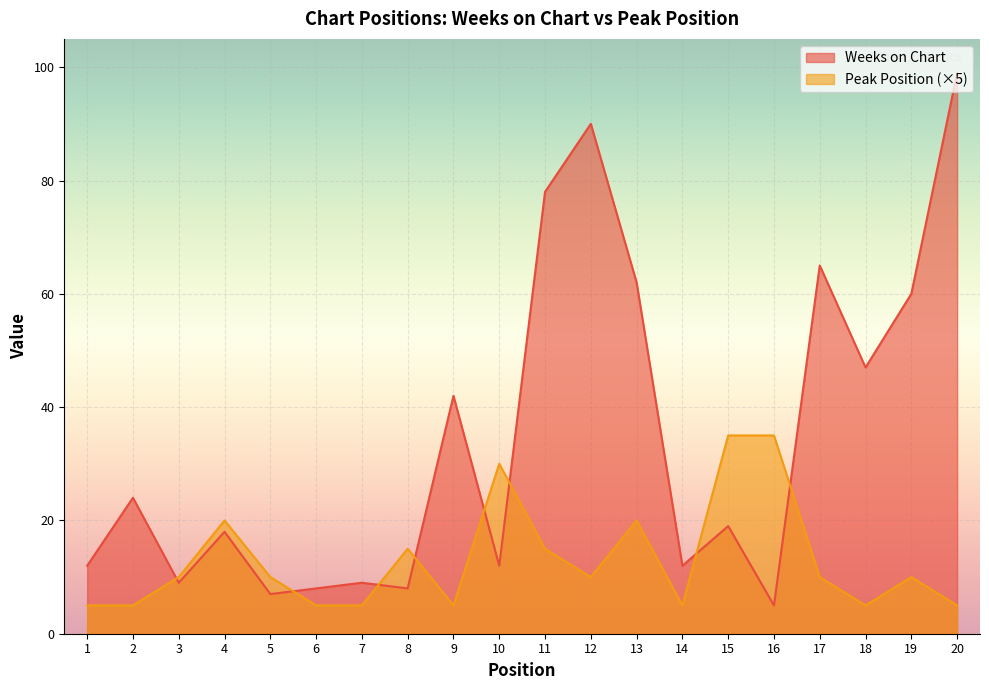

Reading right to left, list all the values displayed in this chart.

Weeks on Chart: 99	60	47	65	5	19	12	62	90	78	12	42	8	9	8	7	18	9	24	12
Peak Position: 5	10	5	10	35	35	5	20	10	15	30	5	15	5	5	10	20	10	5	5